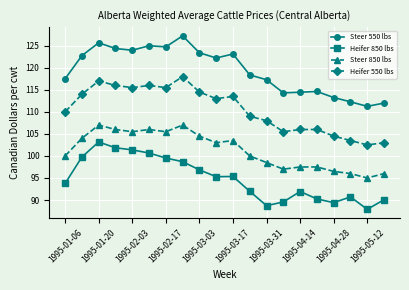

Does the chart have visible grid lines?

Yes